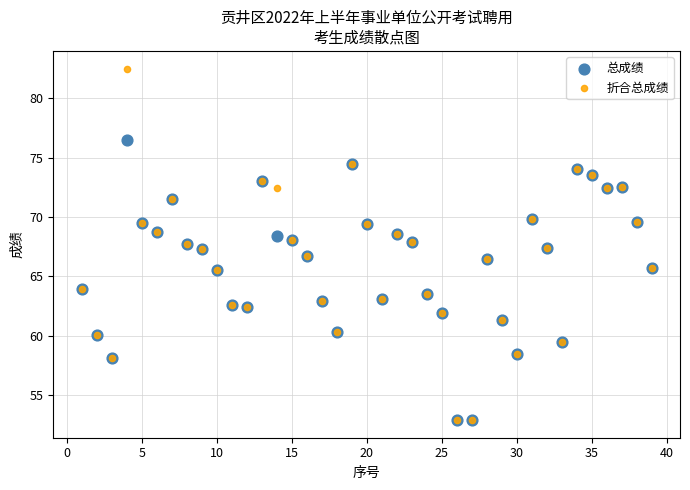

Which series reaches the maximum Y coordinate?

折合总成绩